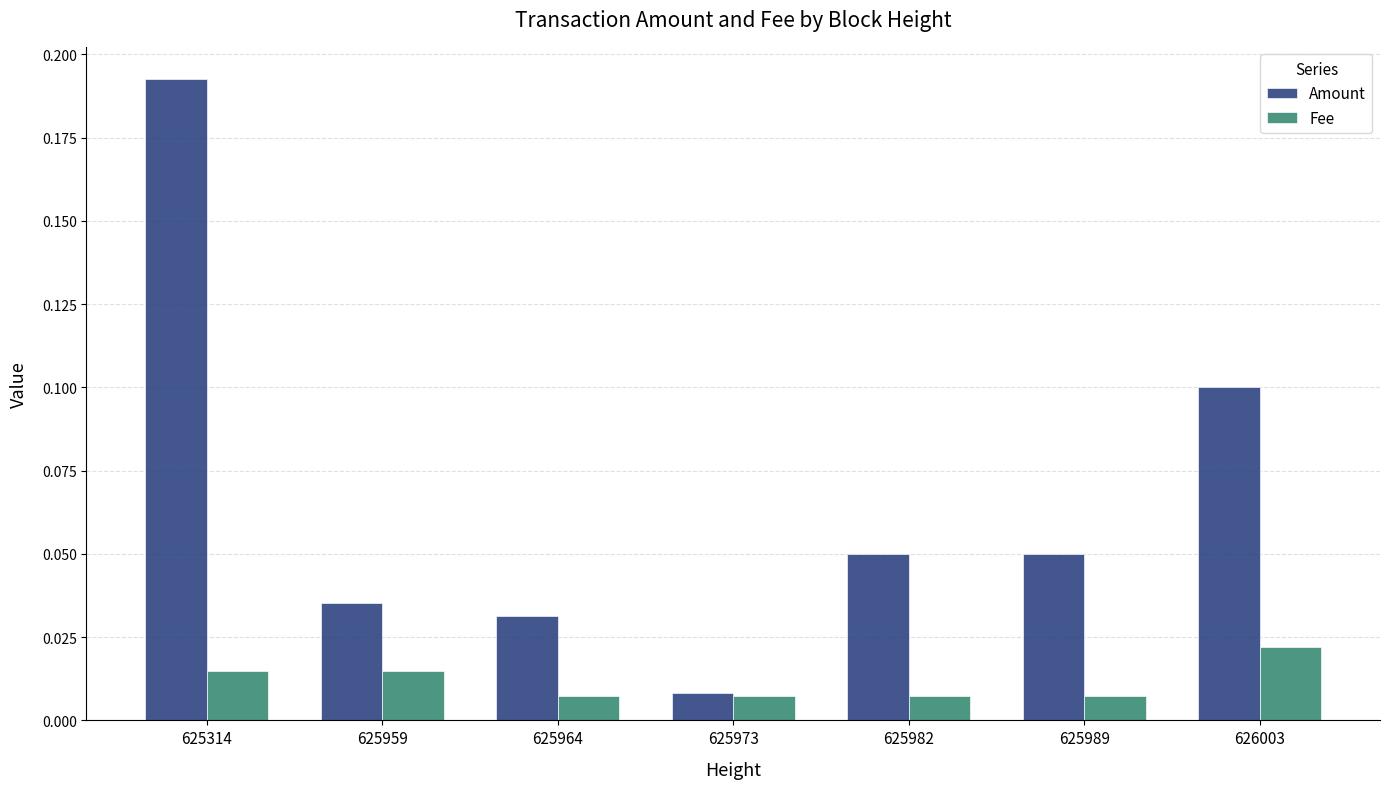

List the series in order of their peak value, highest first.

Amount, Fee